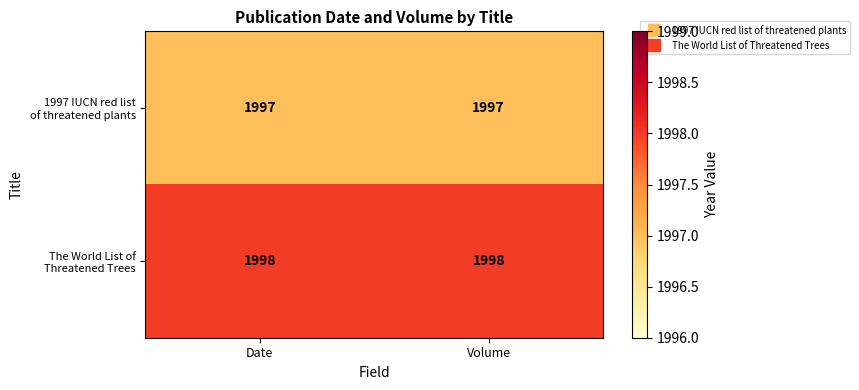

What is the smallest value displayed?

1997